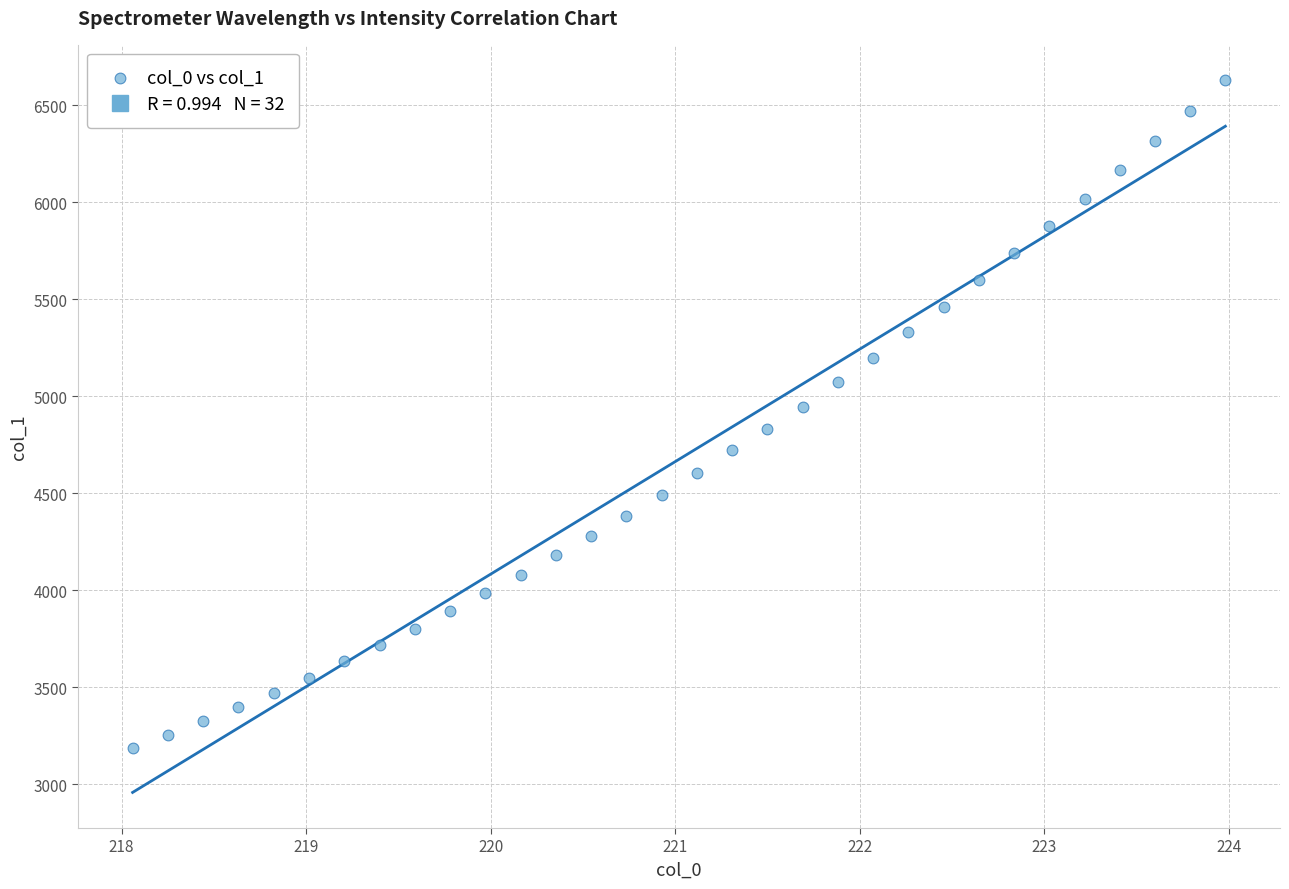

What is the range of X values (max minus min)?

5.9